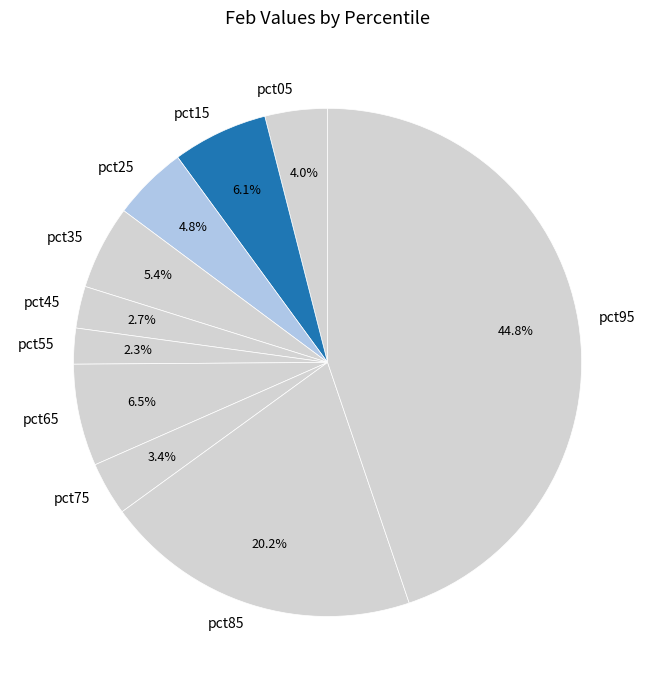

Between pct35 and pct55, which is larger?

pct35